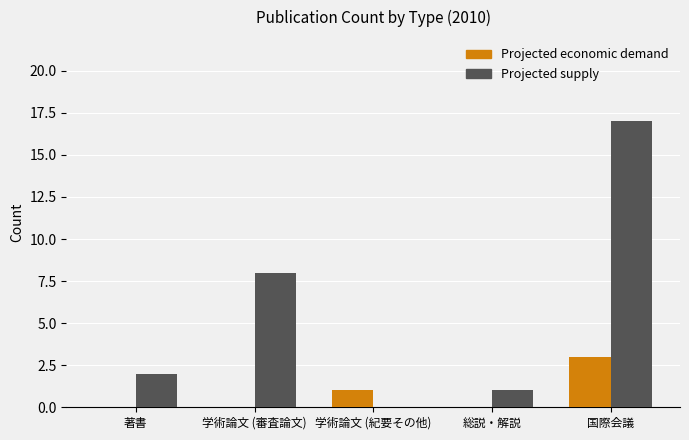

What is the sum of the Projected supply values at 学術論文 (紀要その他) and 国際会議?

17